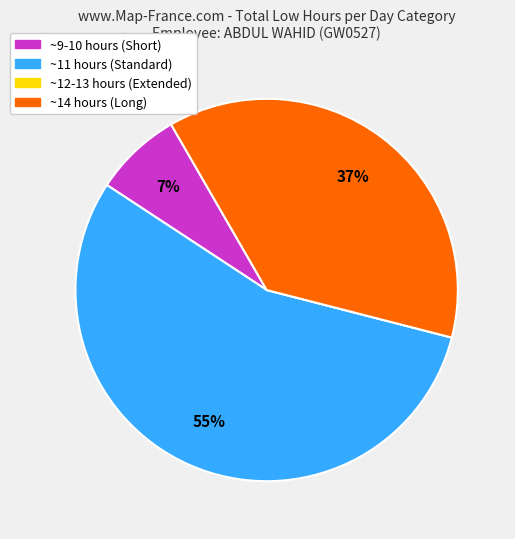

Which category has the biggest portion of the pie?

~11 hours (Standard)